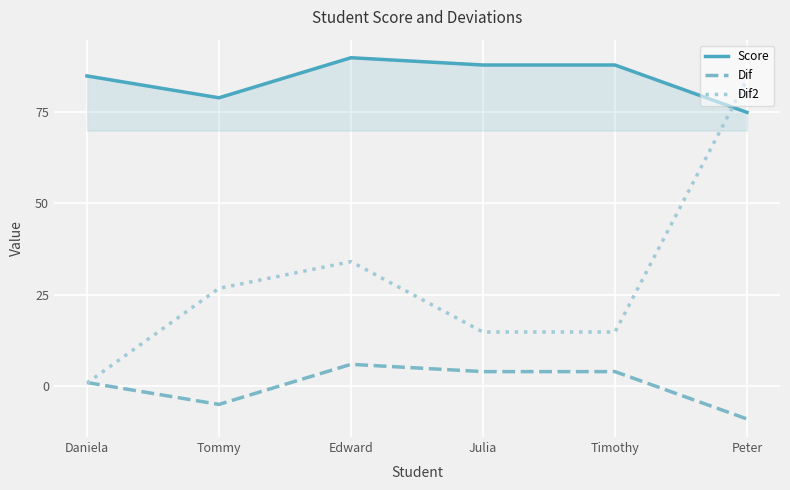

Rank the series by their maximum value, from highest to lowest.

Score, Dif2, Dif